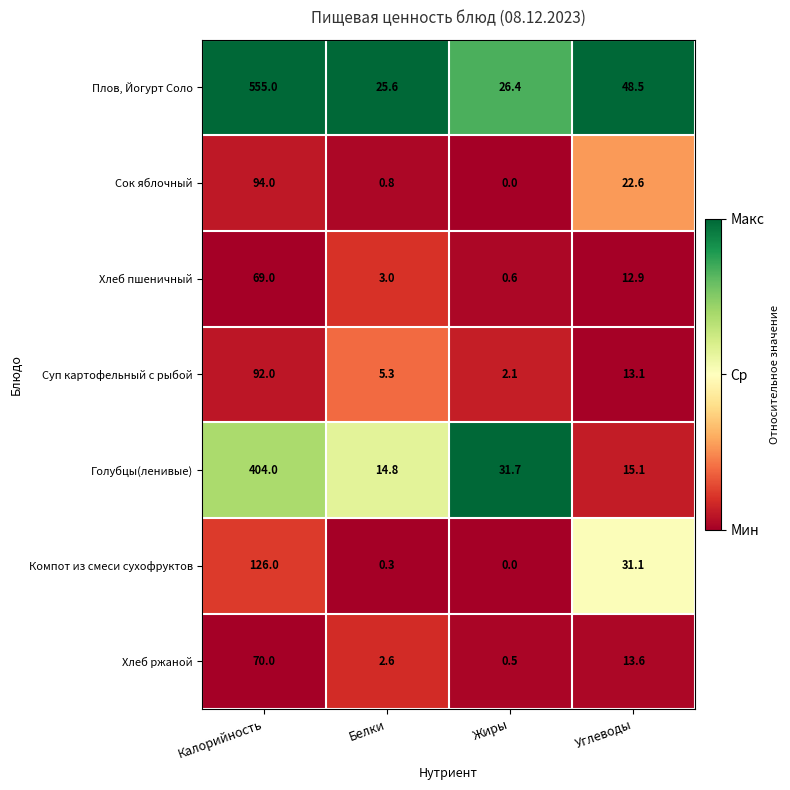

Where is Плов, Йогурт Соло nearest to the value 290?

Углеводы